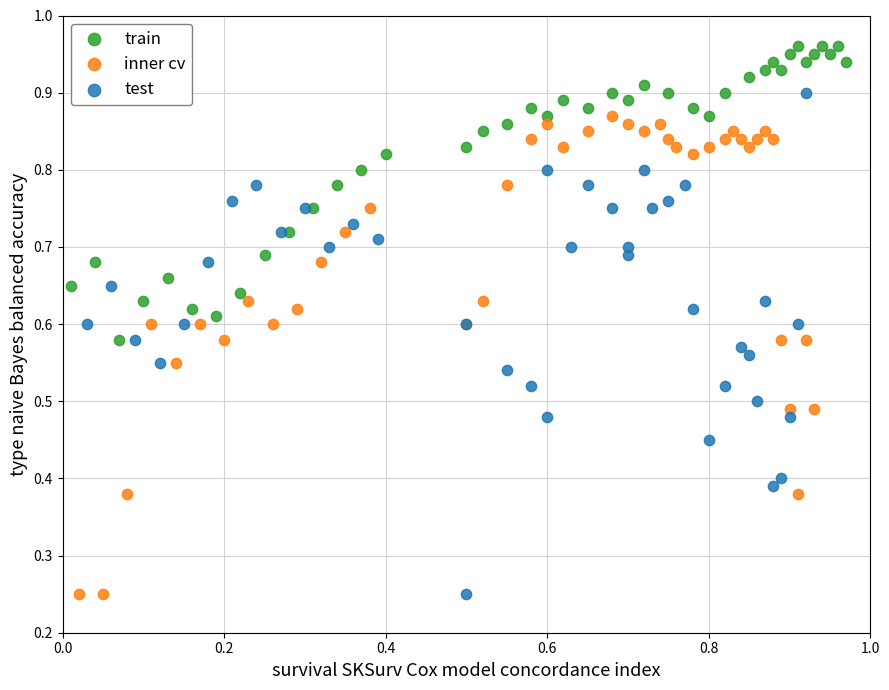

Which series contains the highest Y value?

train